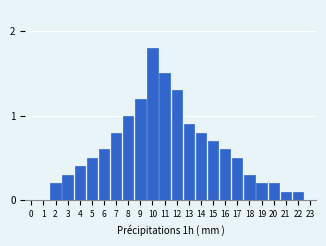

Reading right to left, what are all the values shown in this chart?

23=0.0	22=0.1	21=0.1	20=0.2	19=0.2	18=0.3	17=0.5	16=0.6	15=0.7	14=0.8	13=0.9	12=1.3	11=1.5	10=1.8	9=1.2	8=1.0	7=0.8	6=0.6	5=0.5	4=0.4	3=0.3	2=0.2	1=0.0	0=0.0